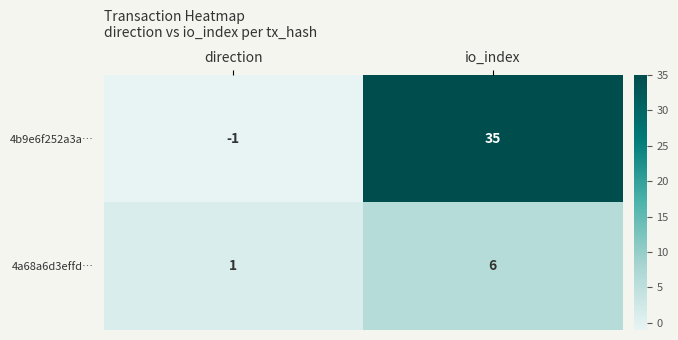

What is the greatest value displayed?

35